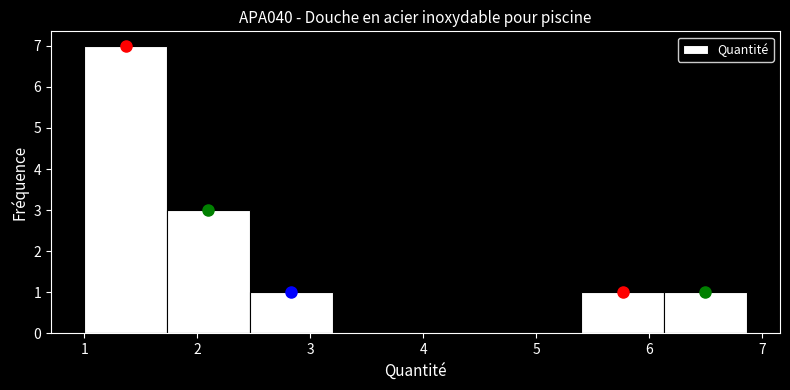

Reading left to right, list every bar in this chart as the range it spans on the x-axis followed by its height. Neither the bar edges nor the heights are printed on the chart, so give them approximately, as read against the axes.

1.0 to 1.7: 7
1.7 to 2.5: 3
2.5 to 3.2: 1
3.2 to 3.9: 0
3.9 to 4.7: 0
4.7 to 5.4: 0
5.4 to 6.1: 1
6.1 to 6.9: 1